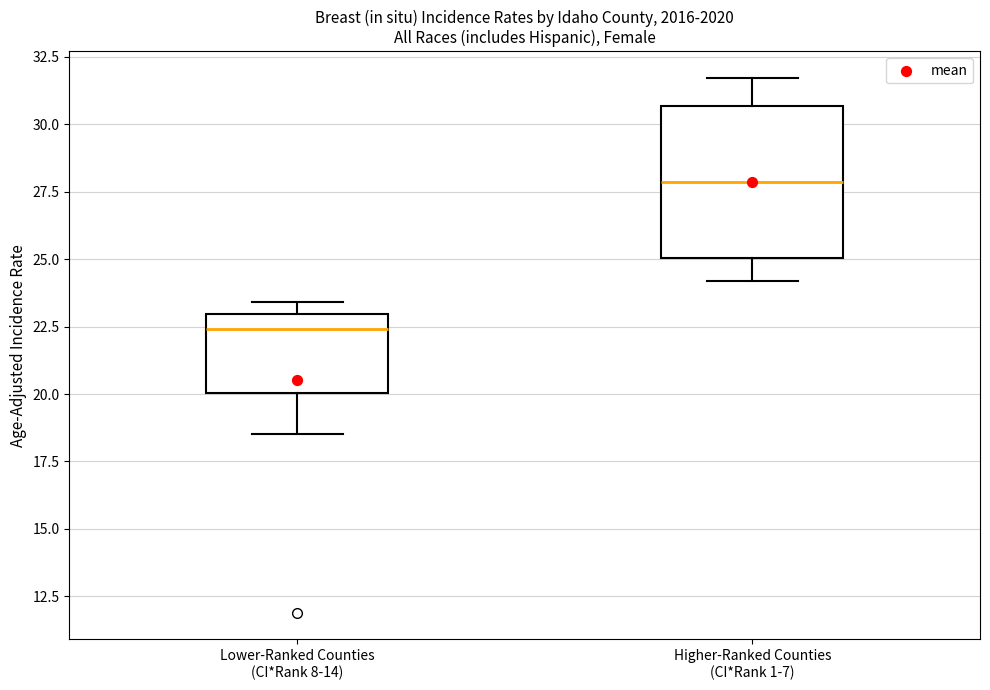

Which box's median line is the highest?

Higher-Ranked Counties (CI*Rank 1-7)